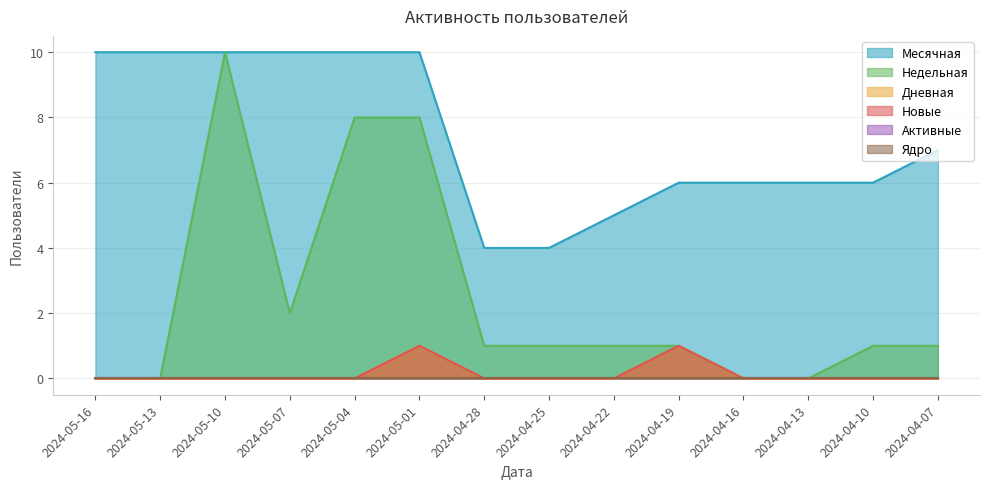

At which label does Дневная reach its minimum?

2024-05-16